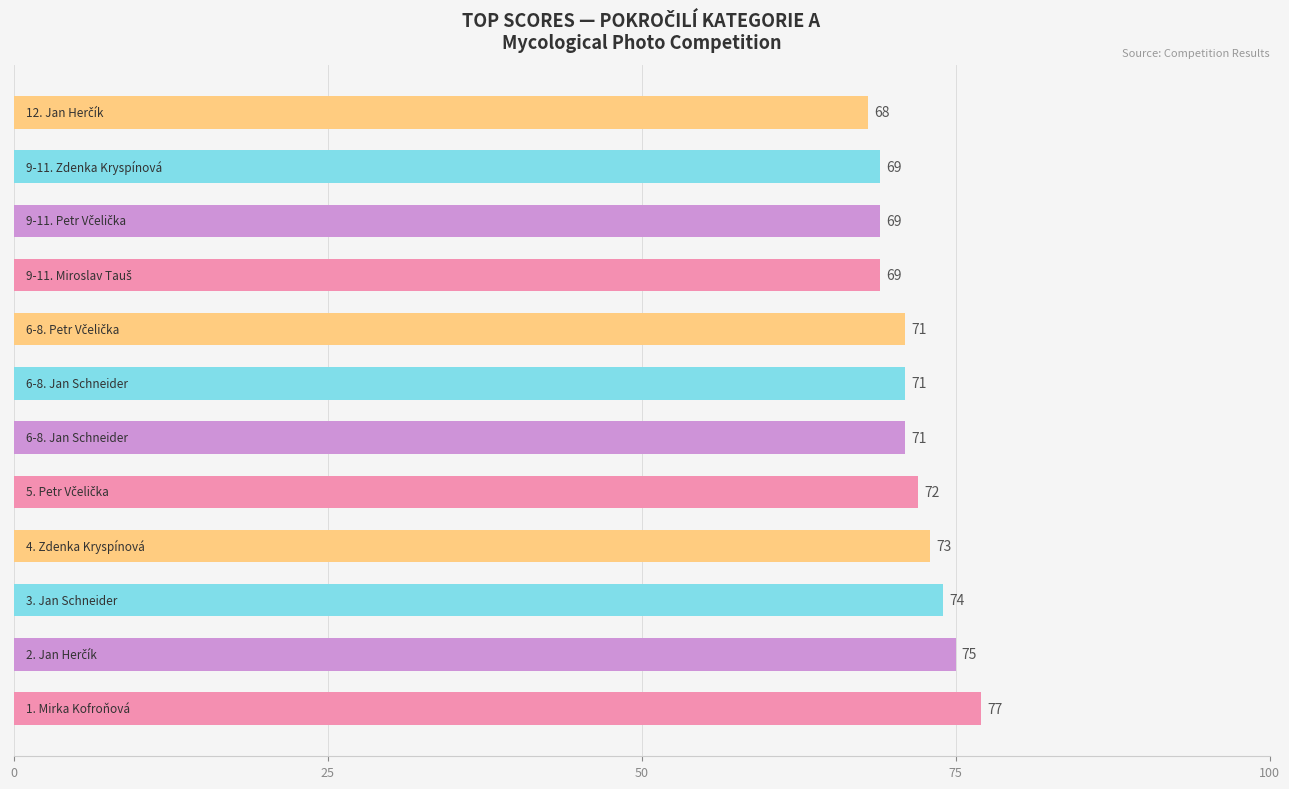

Reading top to bottom, transcribe all the data shown in this chart.

68	69	69	69	71	71	71	72	73	74	75	77